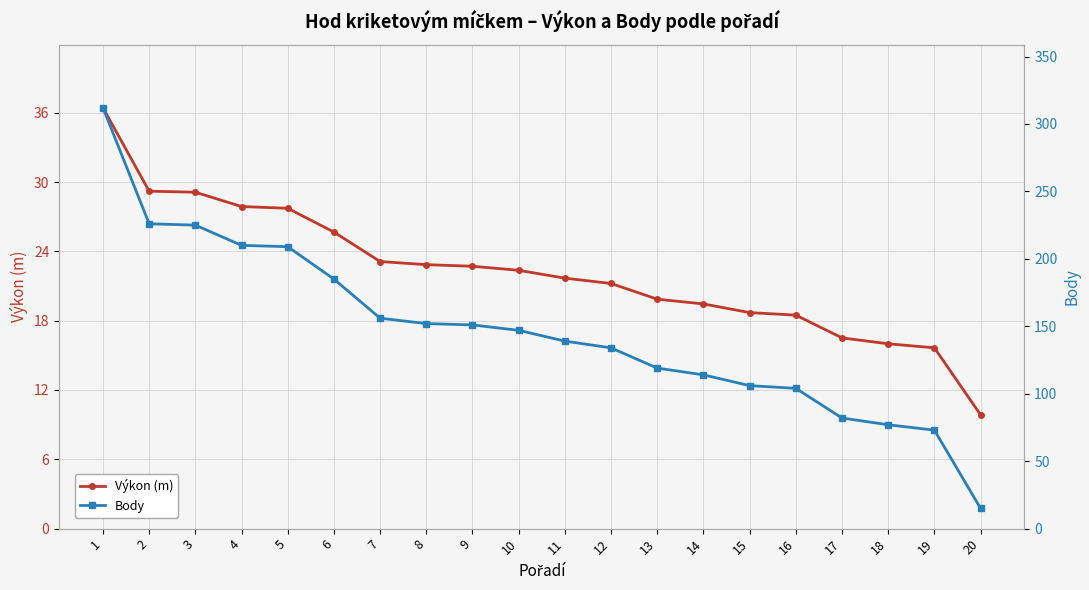

What is the value of the Výkon (m) point at the 8th from the left?

22.9